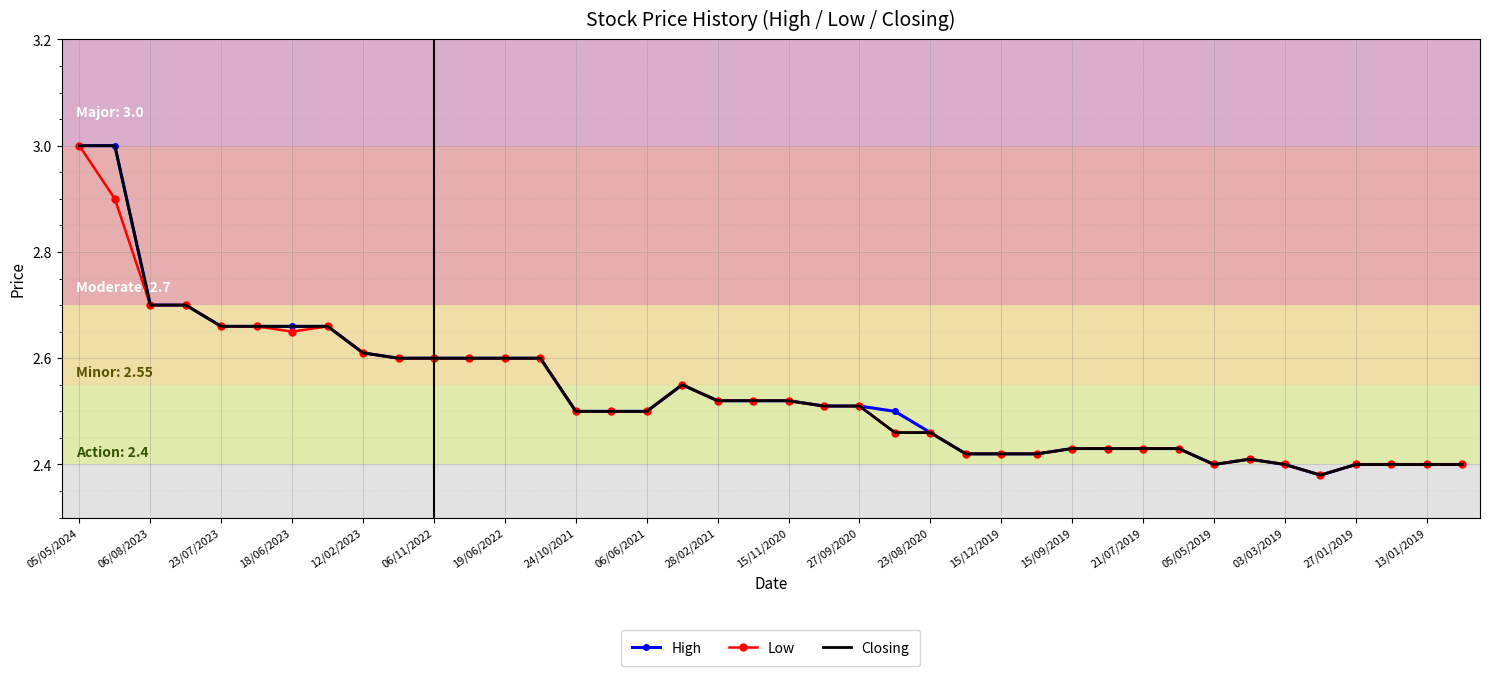

What is the highest value of the Low series?

3.0